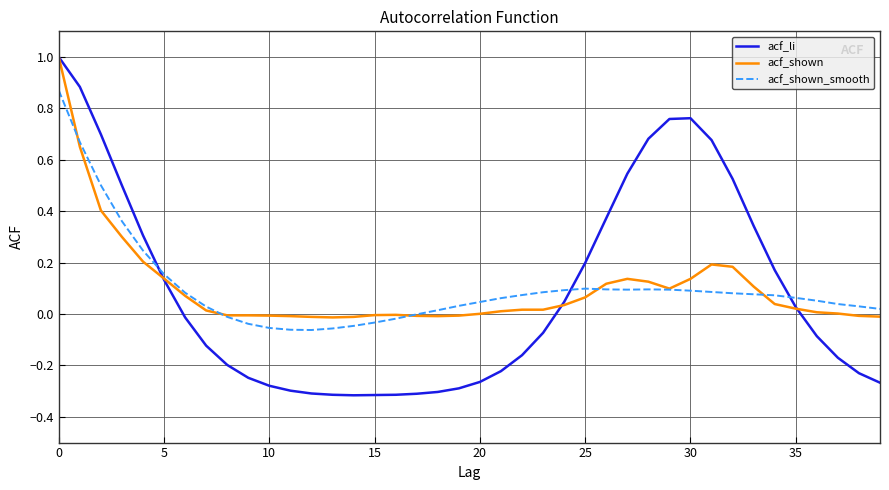

Which series has the largest range (max minus min)?

acf_li